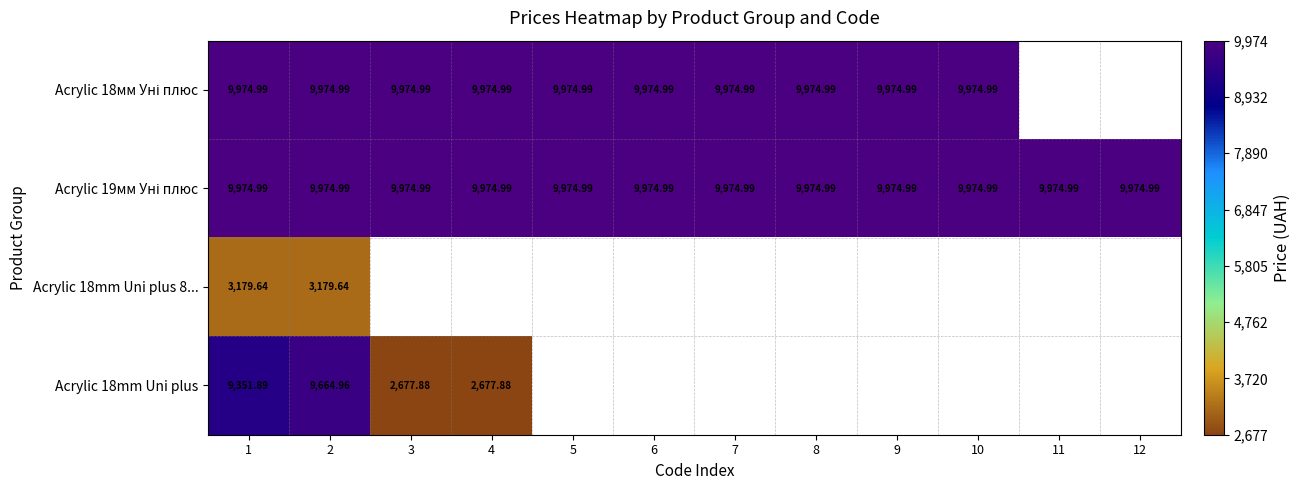

What value does the Acrylic 18mm Uni plus series have at 4?

2677.9